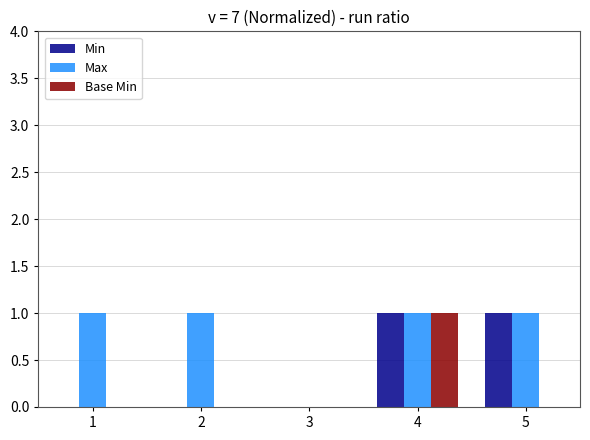

Reading left to right, what are all the values shown in this chart?

Min: 0	0	0	1	1
Max: 1	1	0	1	1
Base Min: 0	0	0	1	0